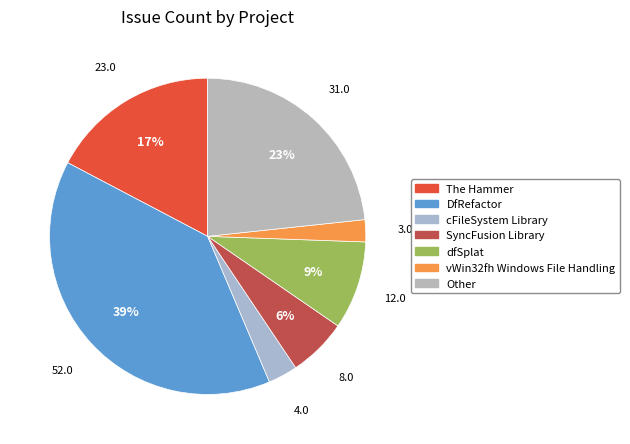

Which category has the smallest portion of the pie?

vWin32fh Windows File Handling